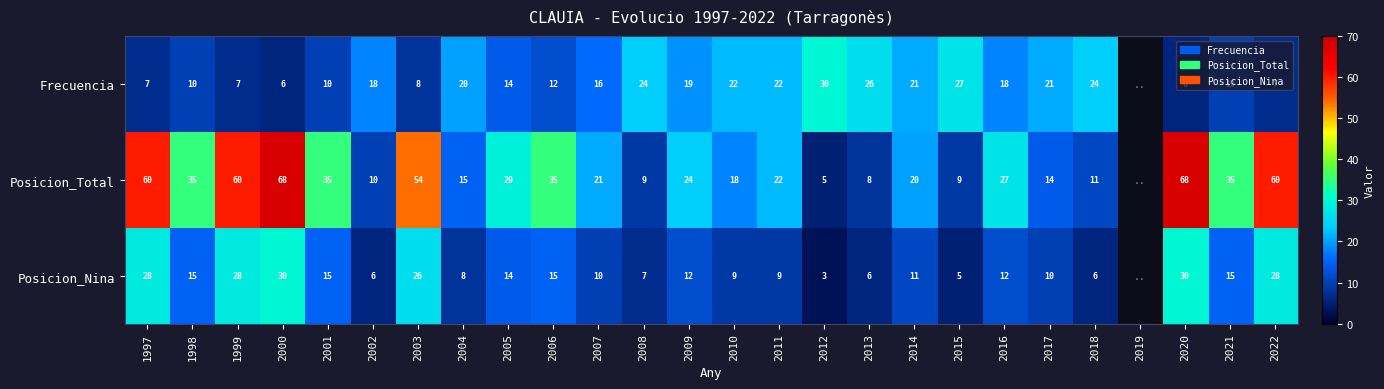

The value of Posicion_Nina at 2008 is 2. True or false?

False